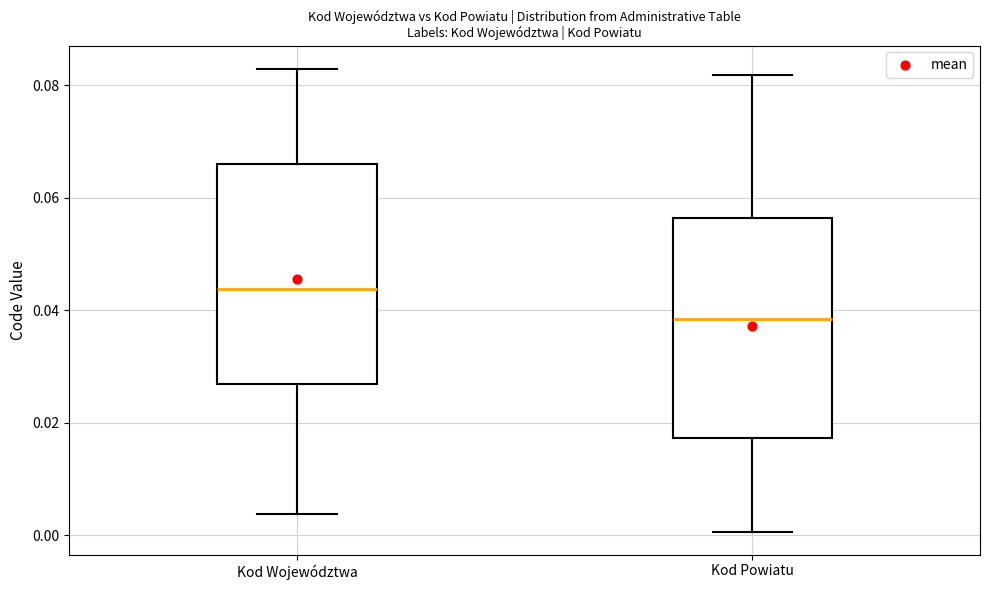

Which box has the lowest median line?

Kod Powiatu